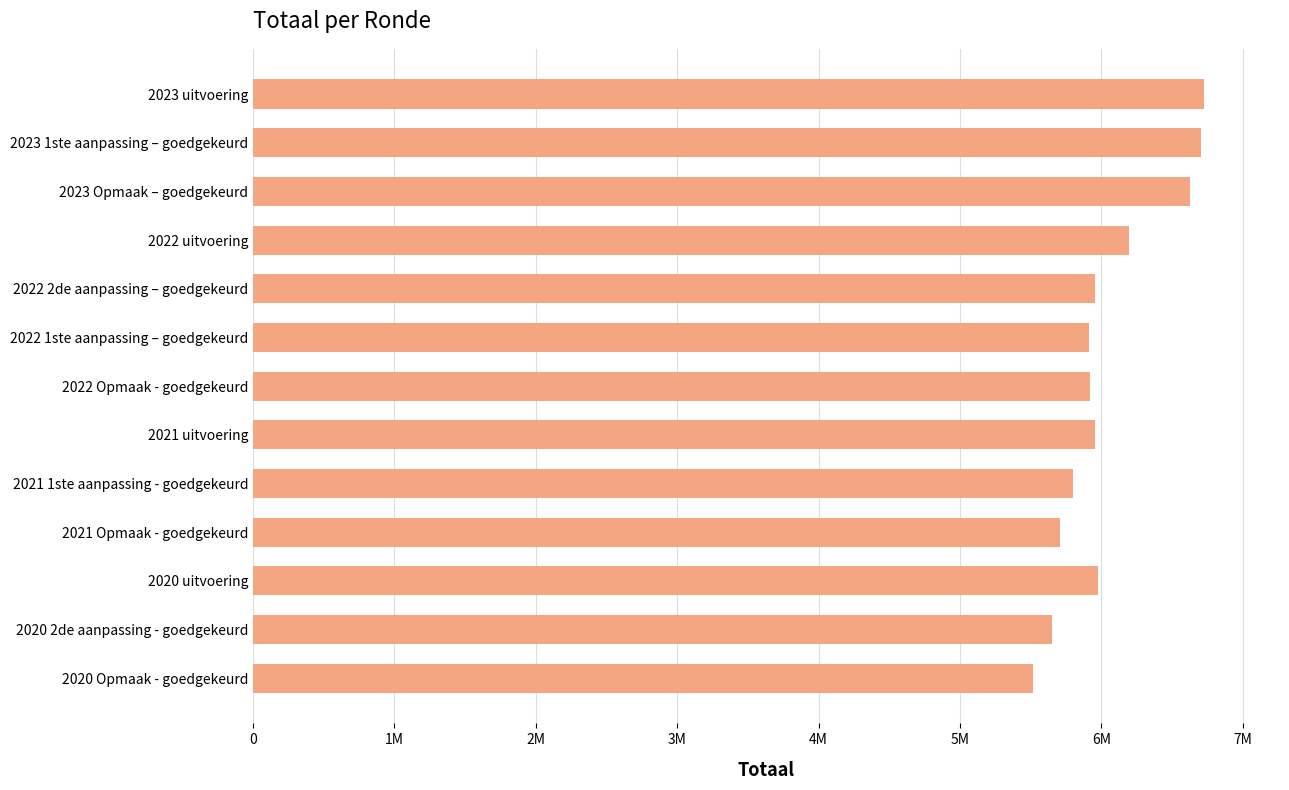

How many bars are there in total?

13